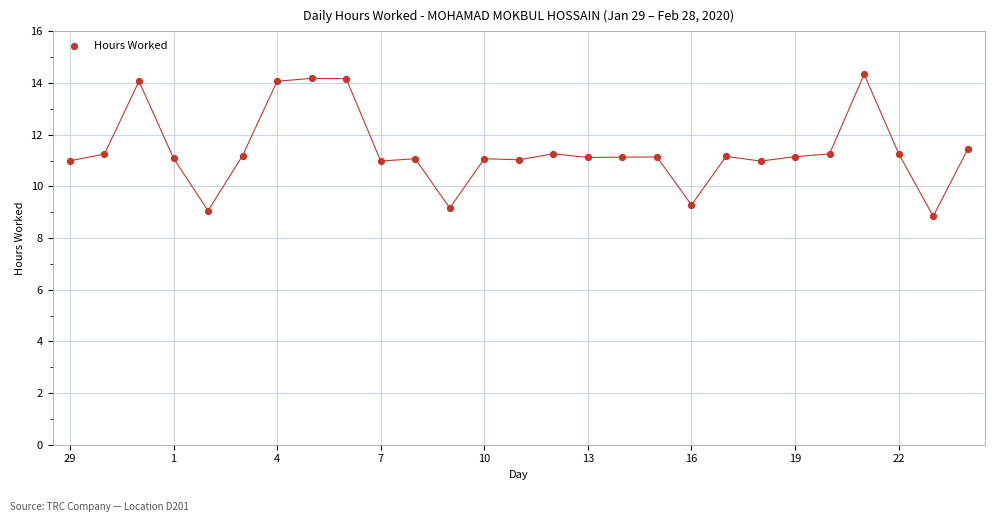

What is the range of Y values (max minus min)?

5.5